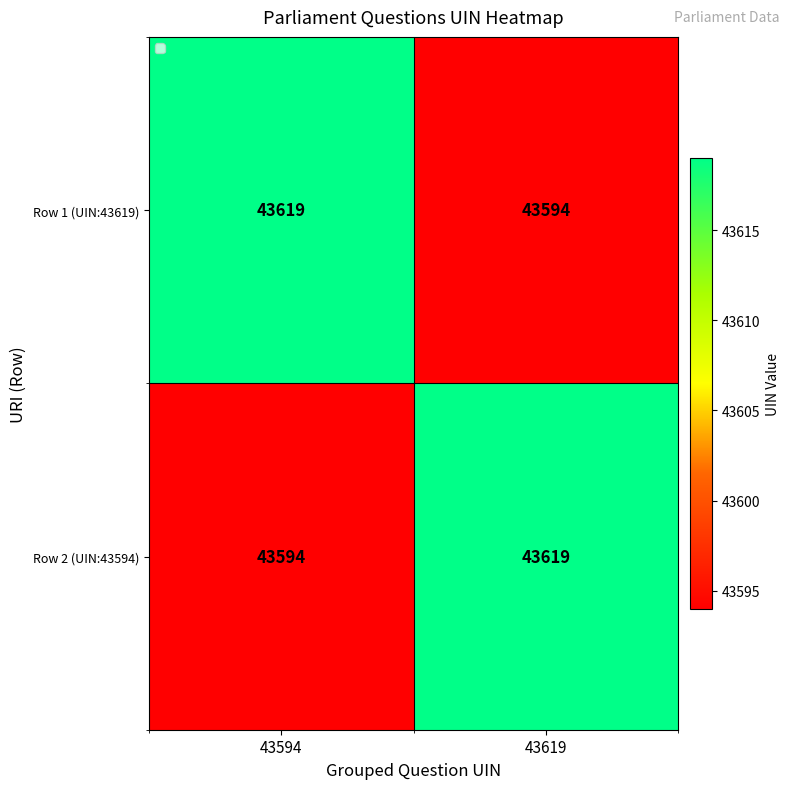

What is the sum of all Row 2 (UIN:43594) values?

87213